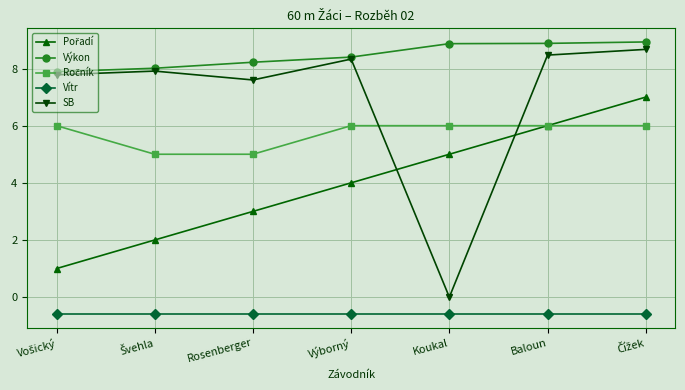

True or false: SB and Vítr cross at least once.

False